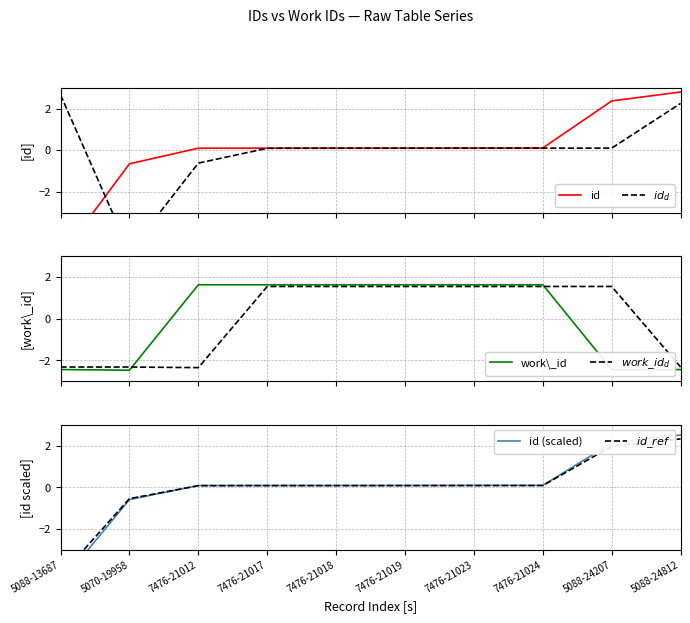

Is the value of $id_d$ at 5088-13687 greater than the value of $id\_ref$ at 5070-19958?

Yes